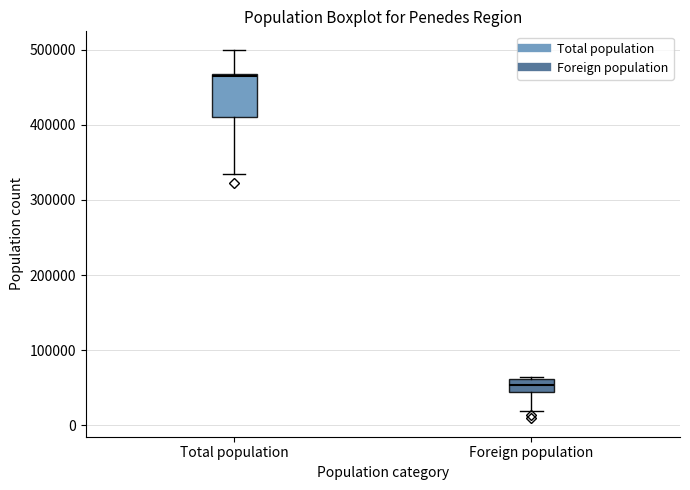

Reading left to right, read every box against the y-axis: the position of its median line, the range the box covers, and the ends of its whiskers. The values are not printed on the chart, so give them approximately, as read against the axis.

Total population: median 460000, box 410000 to 470000, whiskers 330000 to 500000
Foreign population: median 50000, box 40000 to 60000, whiskers 20000 to 60000